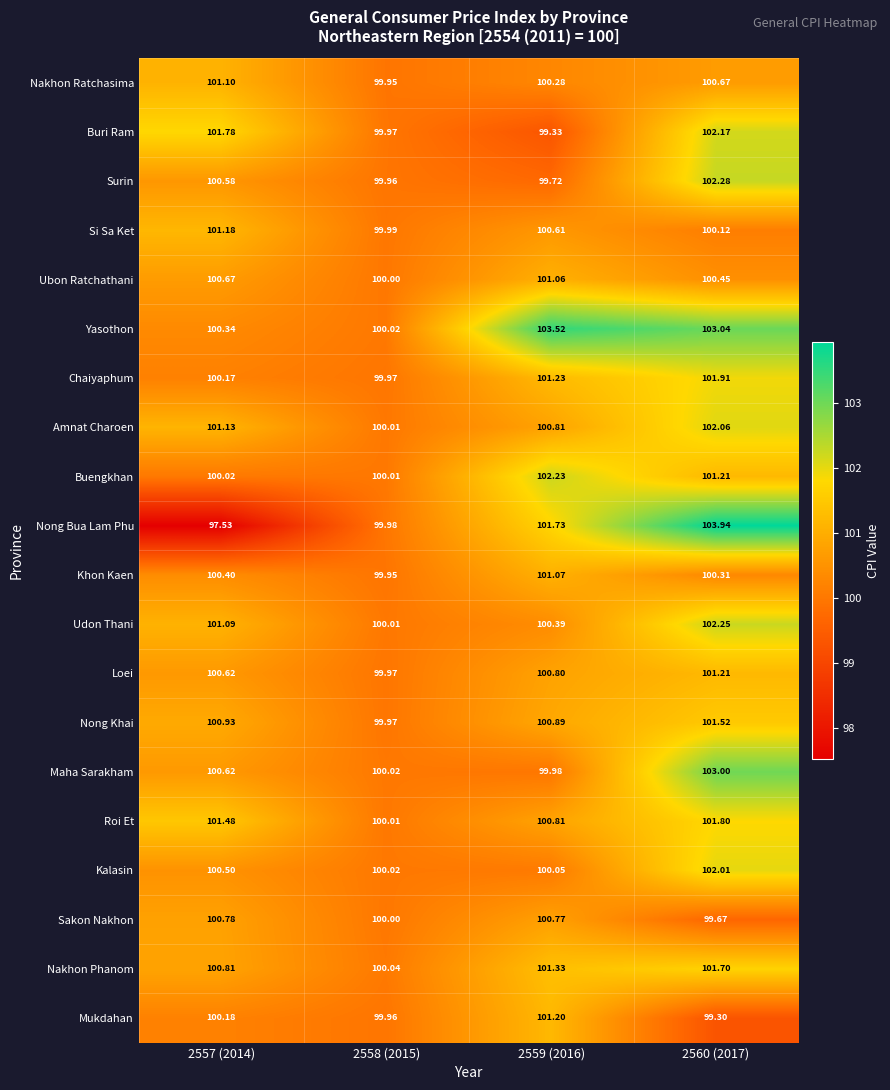

List the series in order of their peak value, lowest first.

Sakon Nakhon, Ubon Ratchathani, Khon Kaen, Nakhon Ratchasima, Si Sa Ket, Mukdahan, Loei, Nong Khai, Nakhon Phanom, Roi Et, Chaiyaphum, Kalasin, Amnat Charoen, Buri Ram, Buengkhan, Udon Thani, Surin, Maha Sarakham, Yasothon, Nong Bua Lam Phu